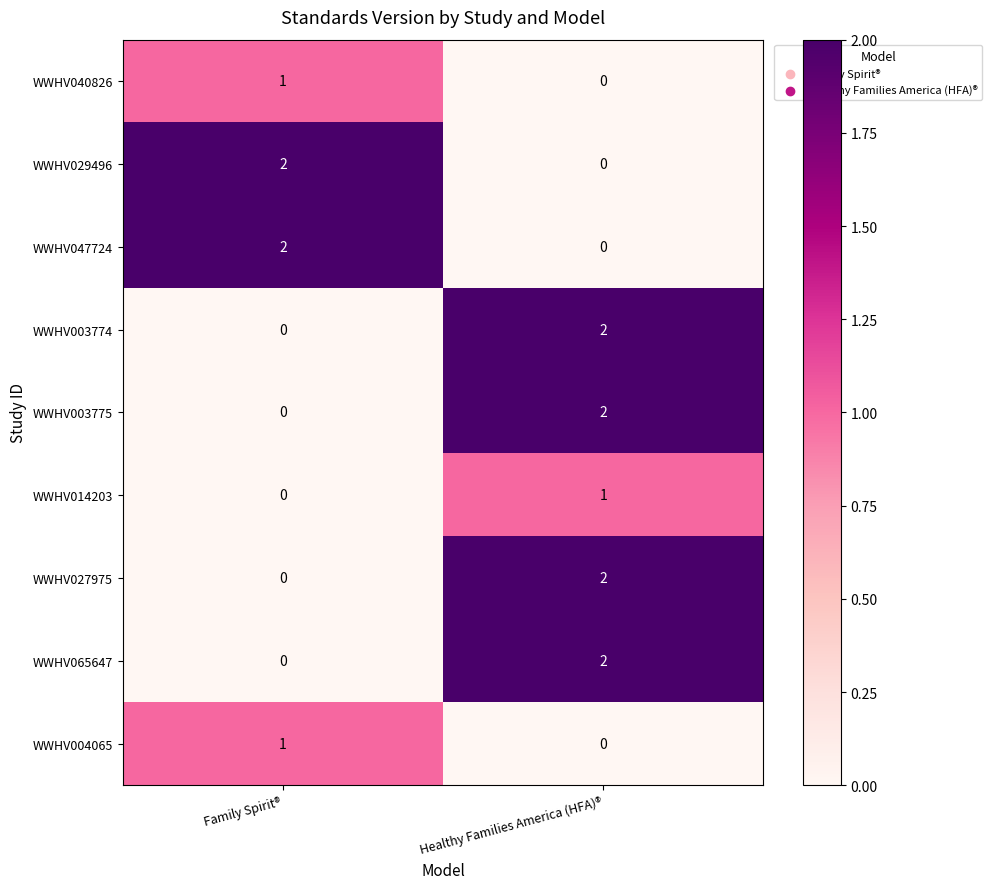

True or false: WWHV029496 has a value of 1 at Family Spirit®.

False